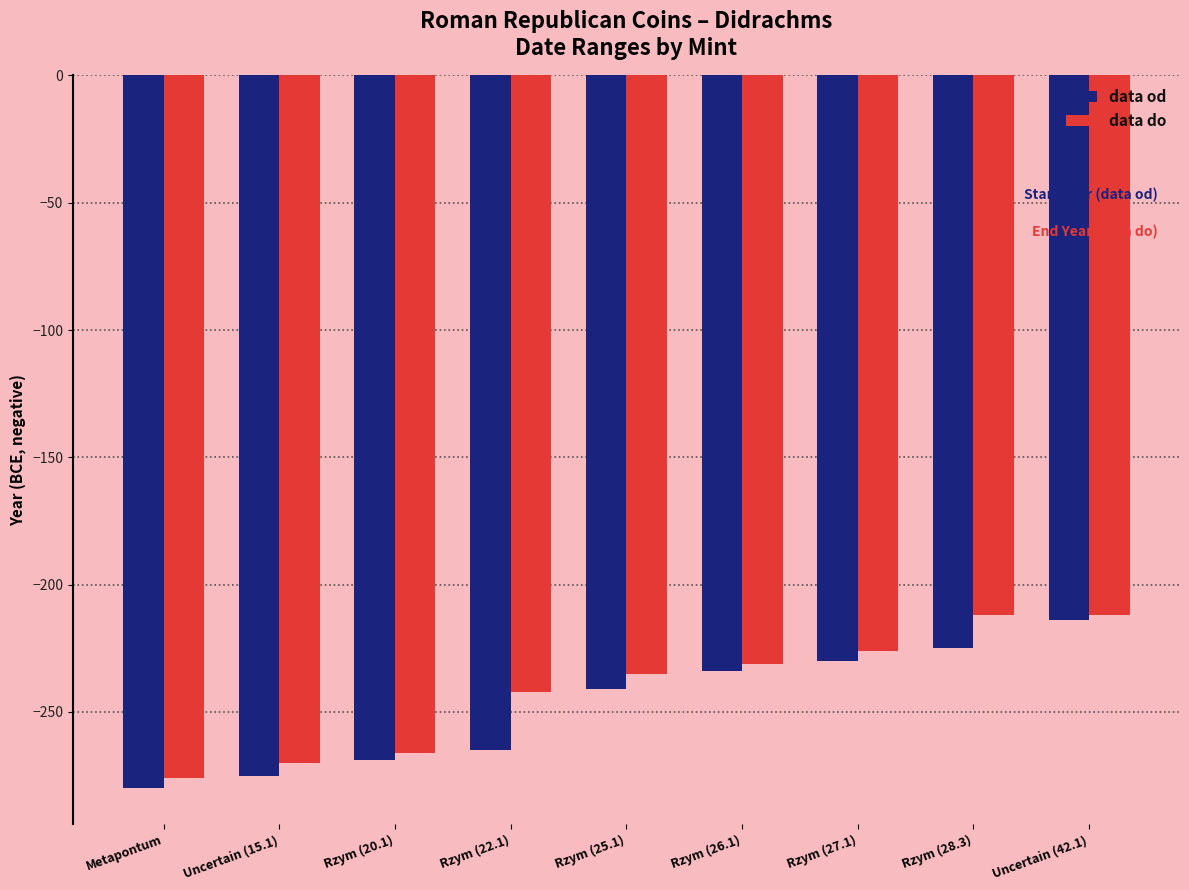

At which category is the sum across all series the highest?

Uncertain (42.1)